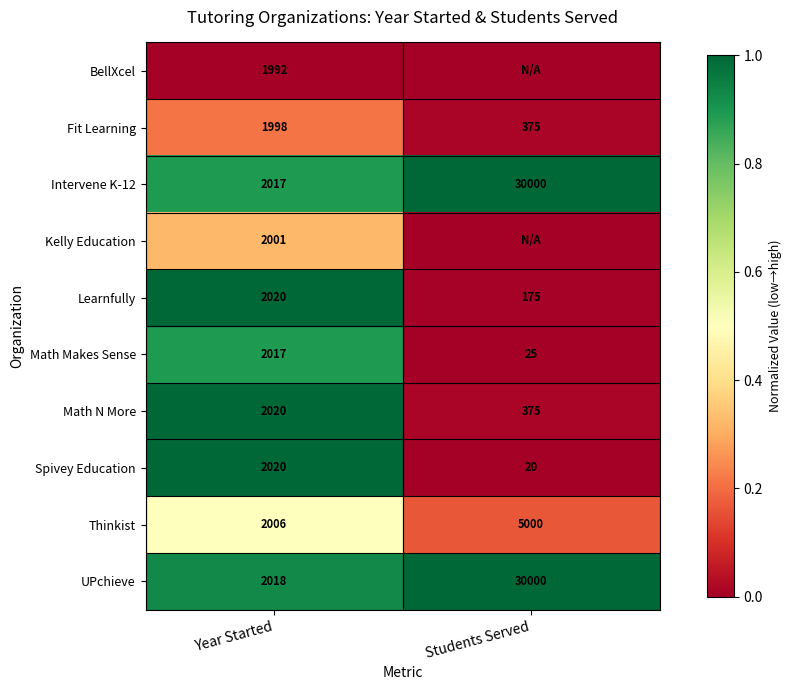

At which category does the chart reach its peak across all series?

Students Served